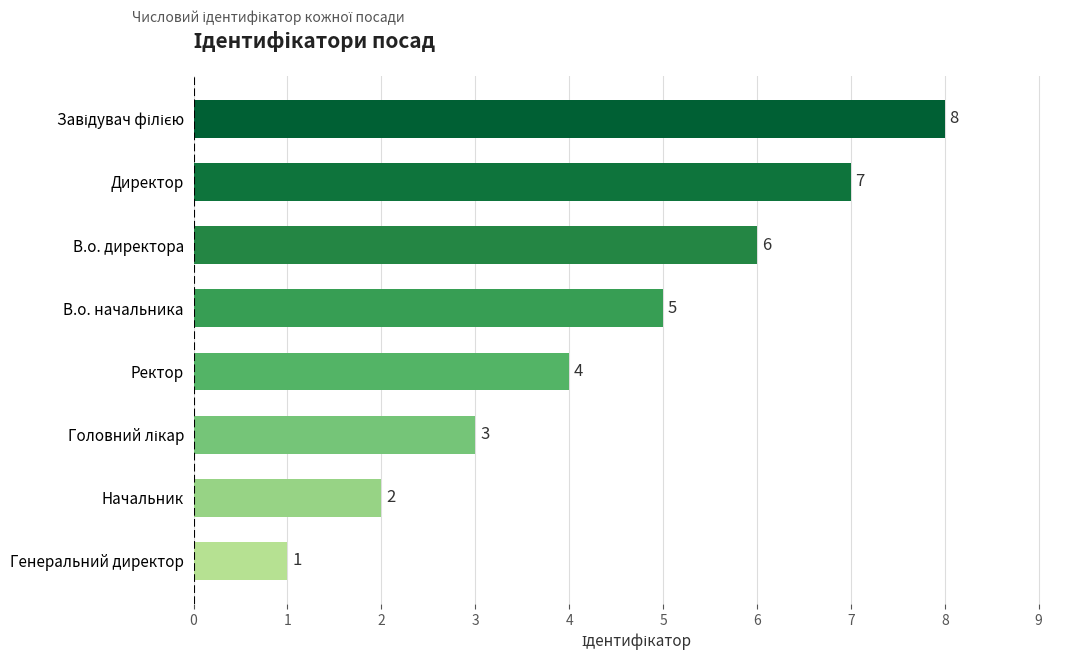

Is it true that the value at Ректор is 4?

True